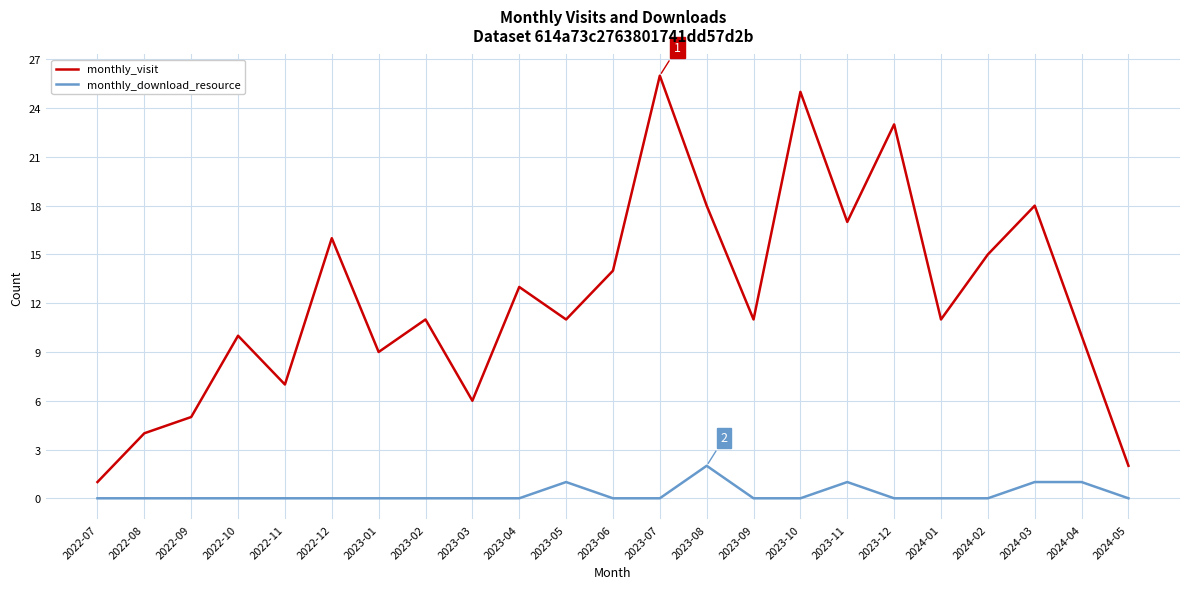

Is it true that monthly_visit equals 4 at 2022-08?

True